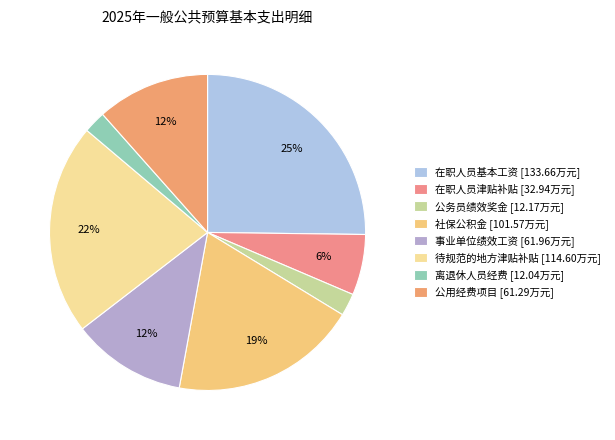

The 公务员绩效奖金 slice represents 9% of the pie. True or false?

False